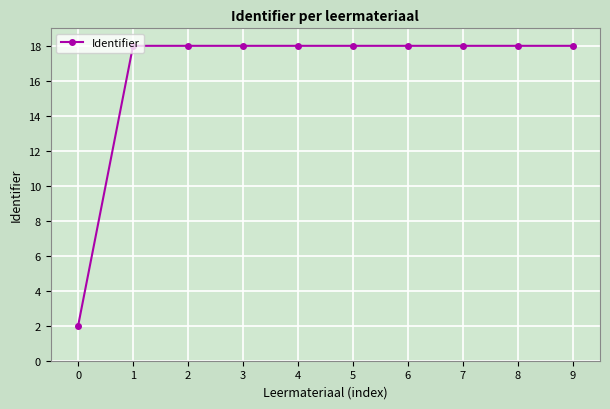

How many distinct data groups are displayed?

1